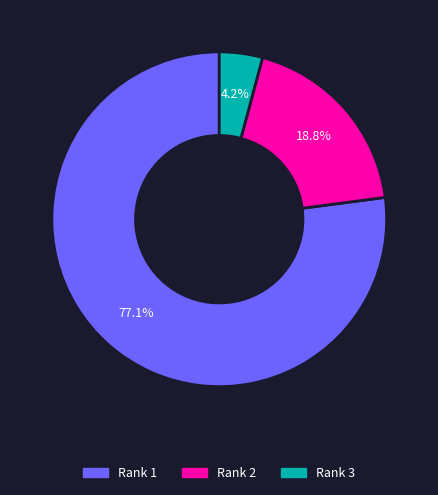

Which category has the biggest portion of the pie?

Rank 1